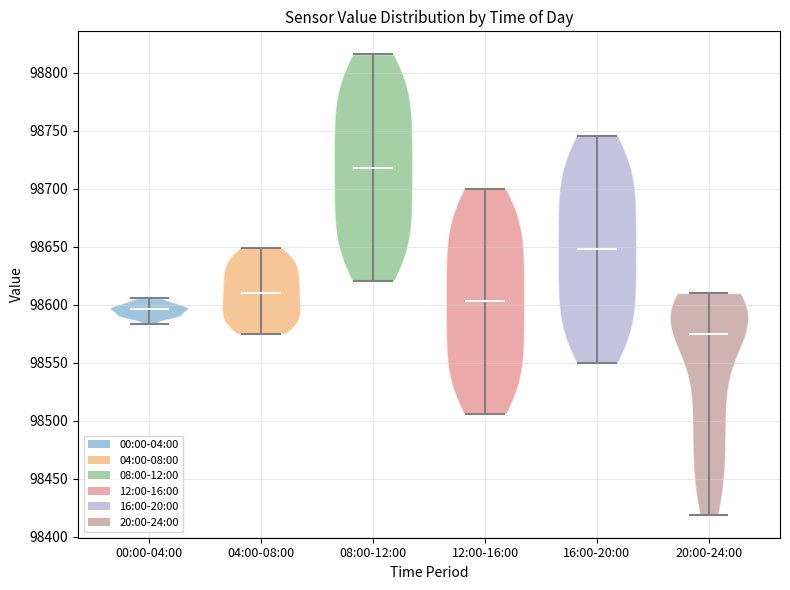

Reading left to right, read every violin against the y-axis: where its median line is, and the lowest and highest points it reaches. The values are not printed on the chart, so give them approximately, as read against the axis.

00:00-04:00: median line 98595, lowest point 98585, highest point 98605
04:00-08:00: median line 98610, lowest point 98575, highest point 98650
08:00-12:00: median line 98720, lowest point 98620, highest point 98815
12:00-16:00: median line 98605, lowest point 98505, highest point 98700
16:00-20:00: median line 98650, lowest point 98550, highest point 98745
20:00-24:00: median line 98575, lowest point 98420, highest point 98610